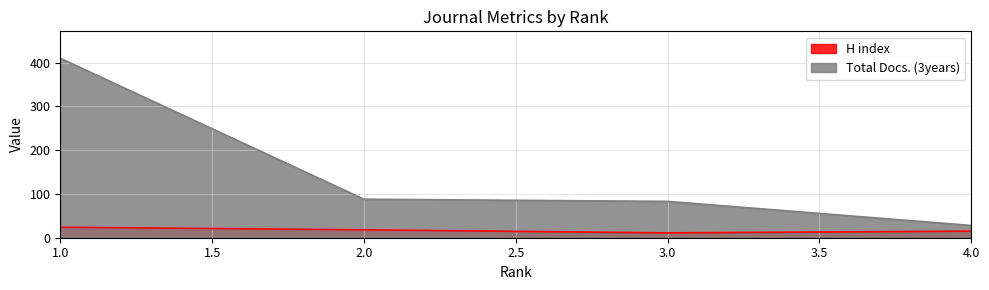

Between 2.0 and 3.0, which series saw the biggest shift?

H index